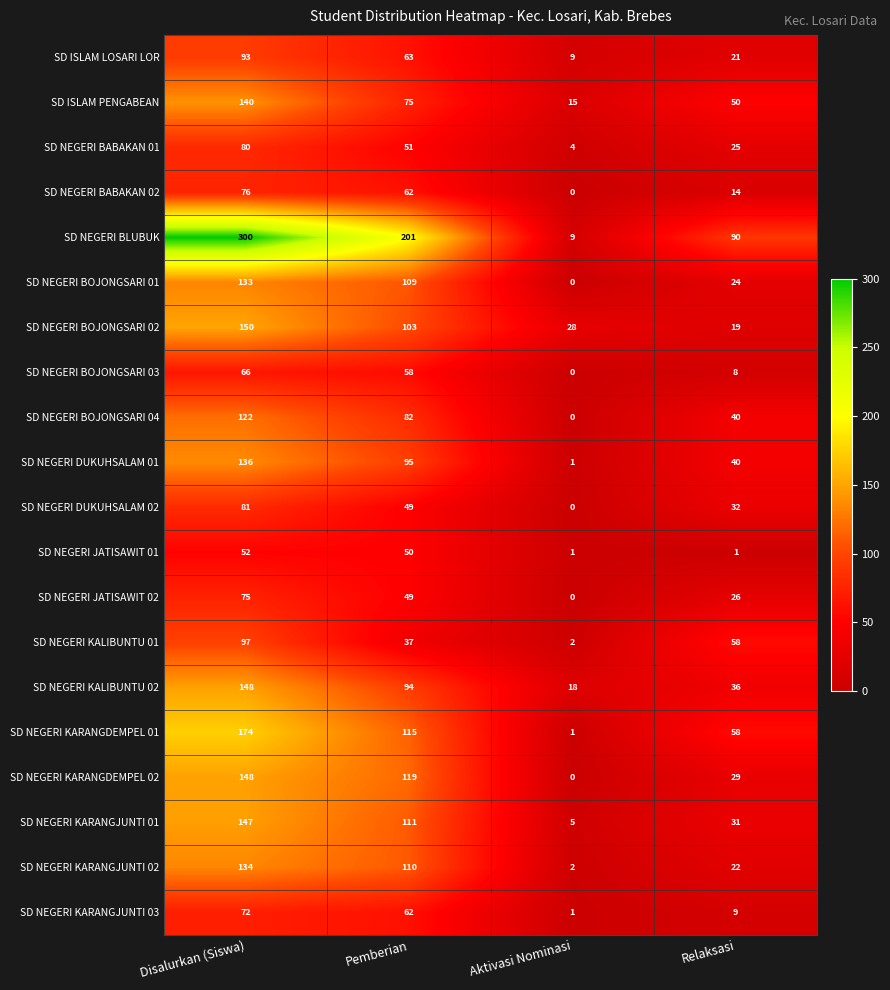

List the labels in order of SD NEGERI DUKUHSALAM 02 value, smallest first.

Aktivasi Nominasi, Relaksasi, Pemberian, Disalurkan (Siswa)